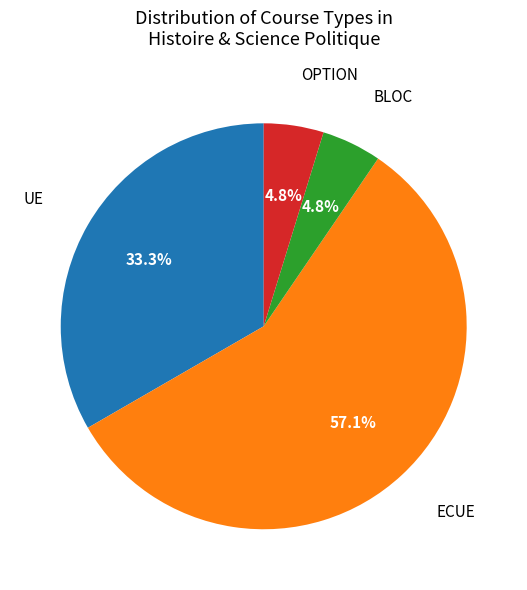

Is there a majority slice in this chart?

Yes